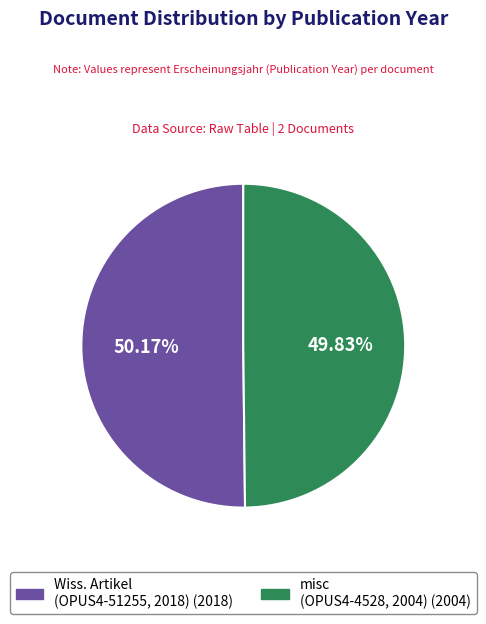

Does any single category account for the majority?

Yes